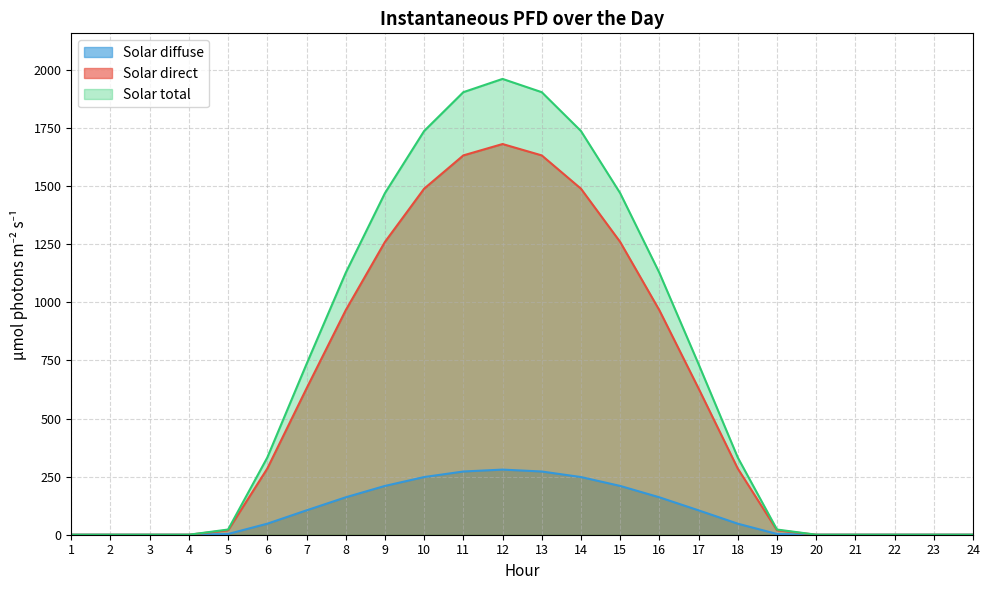

What is the difference between the second highest and minimum values in the Solar direct series?

1632.8